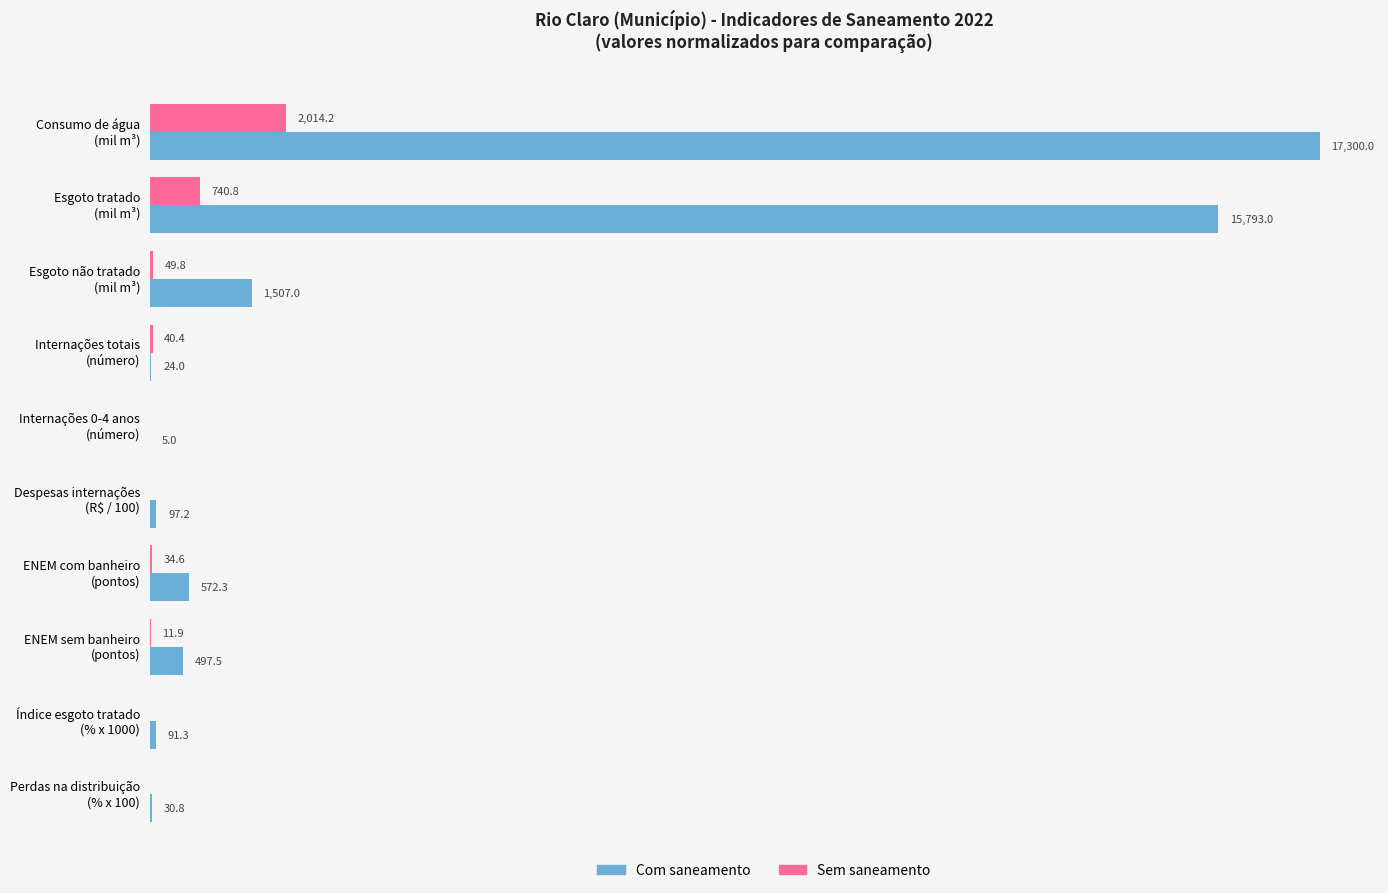

What are all the series names shown in the legend?

Com saneamento, Sem saneamento